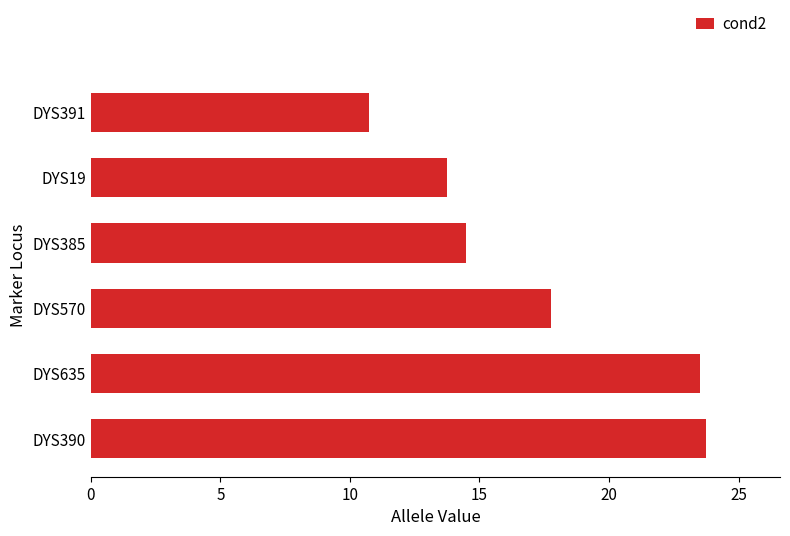

How many values are below 17?

3